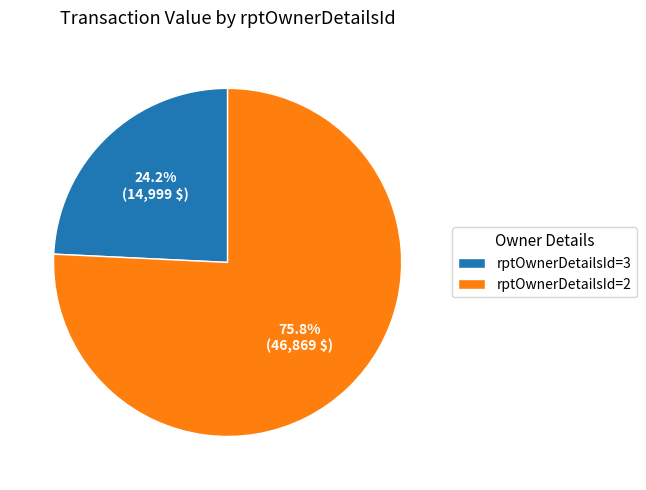

What is the smallest slice in the pie chart?

rptOwnerDetailsId=3